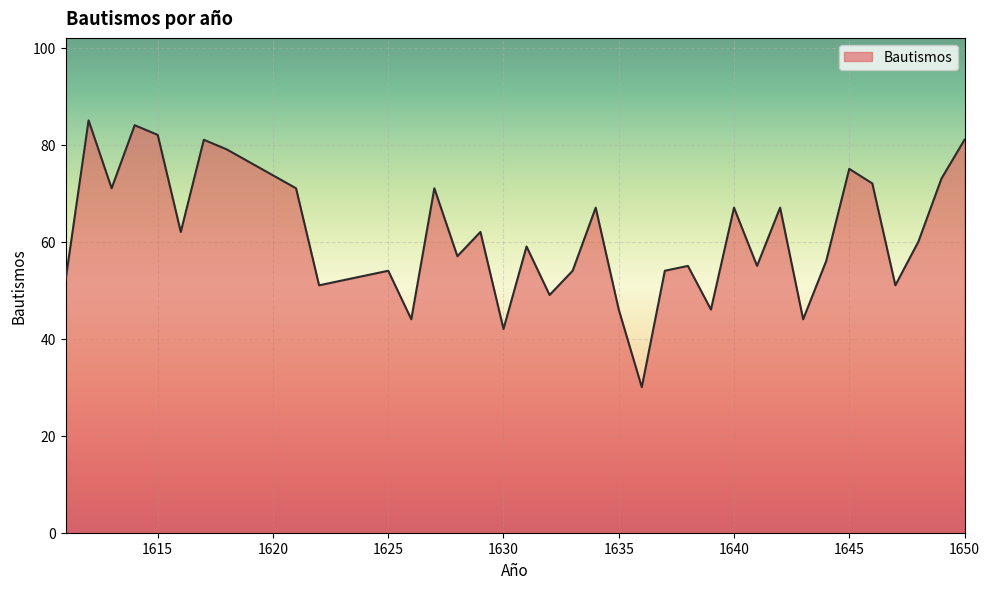

What is the maximum value shown in the chart?

85